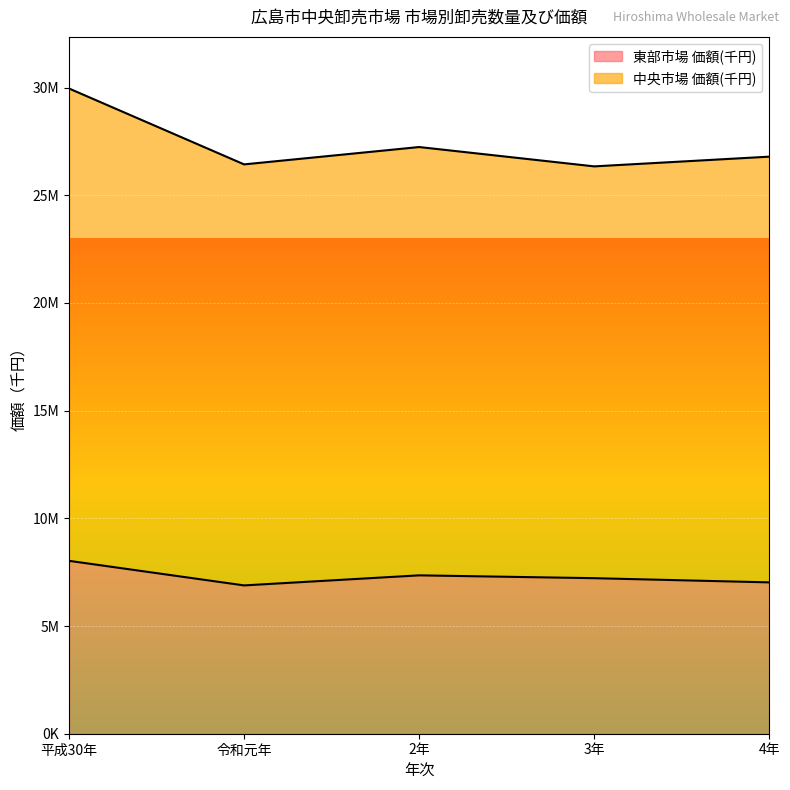

Which series changed the most between 令和元年 and 3年?

東部市場 価額(千円)